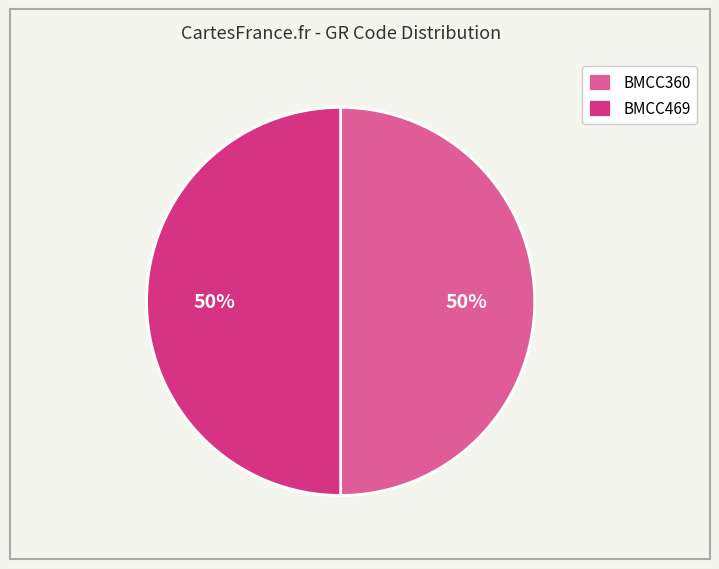

Combined, do BMCC360 and BMCC469 account for over 50%?

Yes